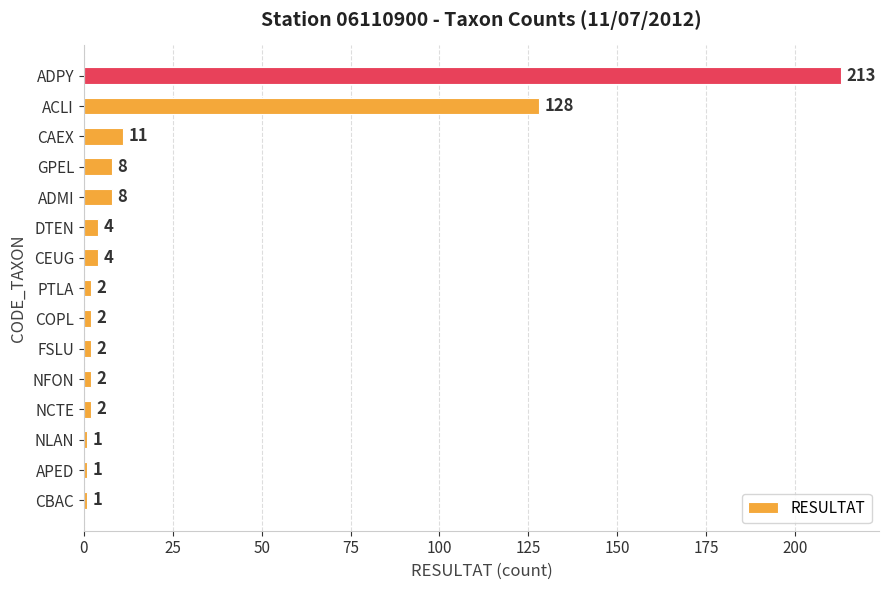

What is the difference between the second highest and minimum values?

127